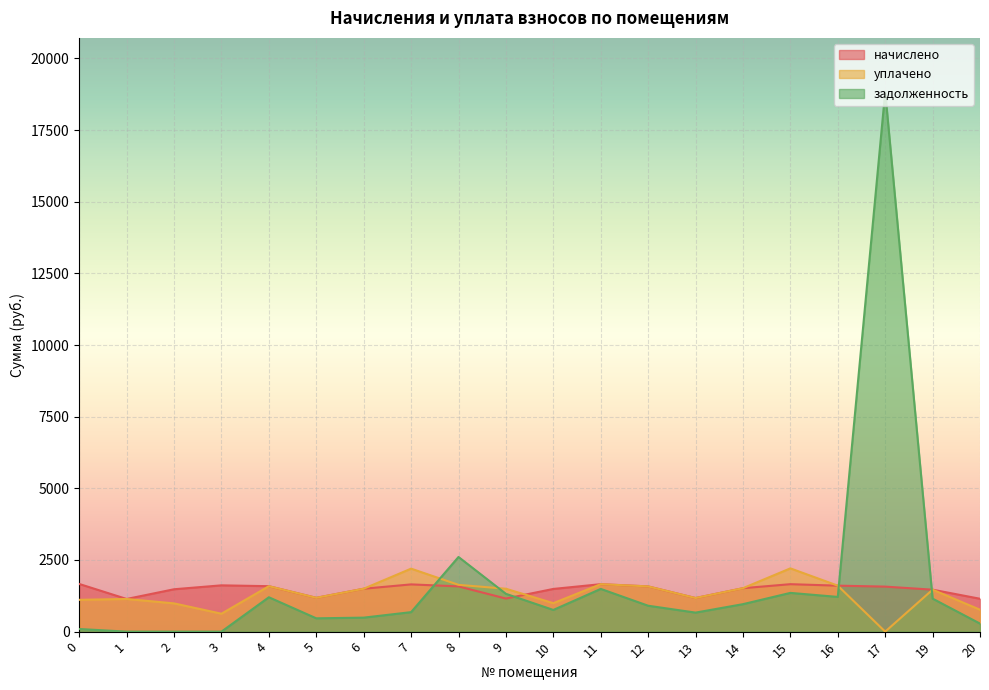

How many lines are shown in the chart?

3